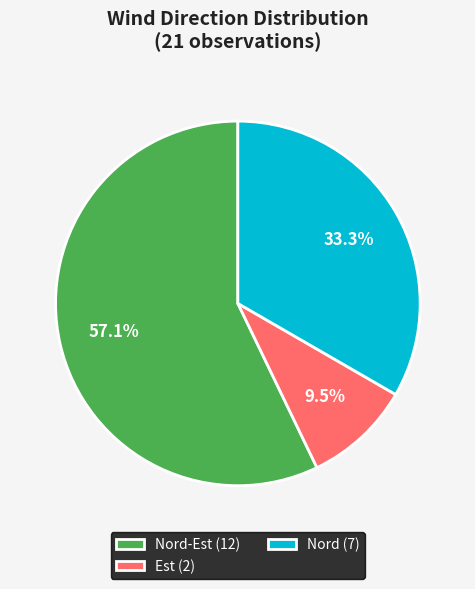

To the nearest percent, what is the average slice percentage?

33%